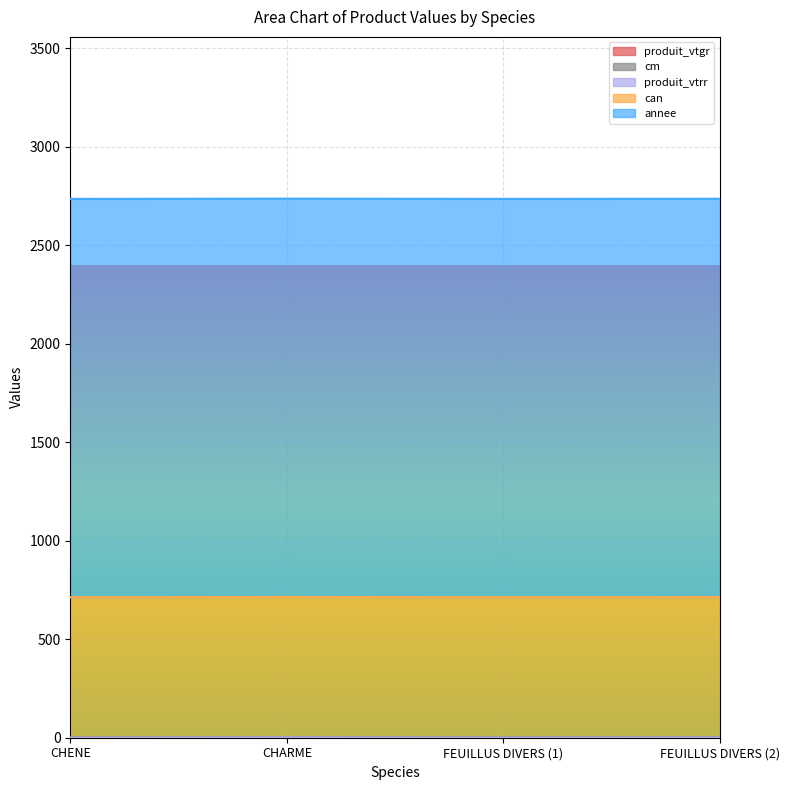

Does the chart display data point markers on the line(s)?

No